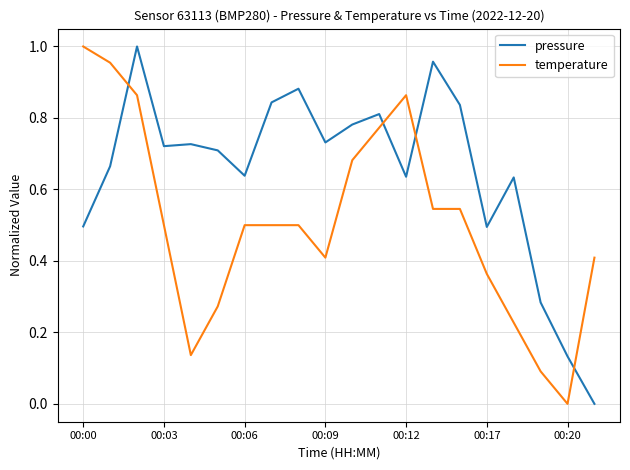

List the series in order of their overall mean, lowest first.

temperature, pressure